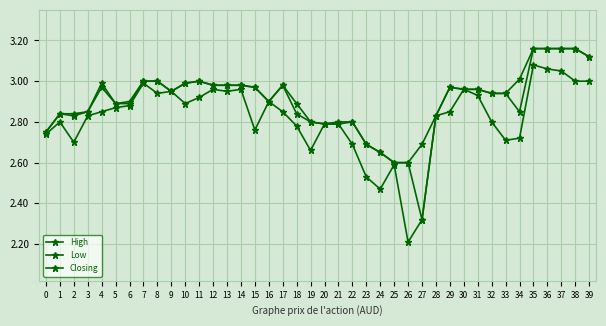

True or false: Low has more than 0 points higher than both neighbors.

True